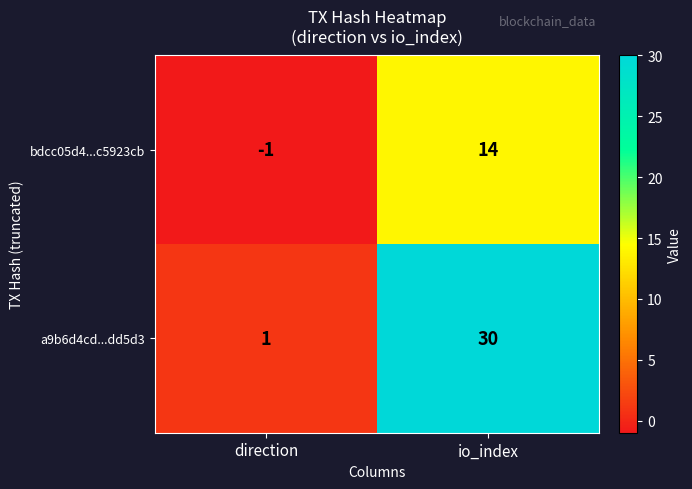

List the labels in order of a9b6d4cd...dd5d3 value, largest first.

io_index, direction